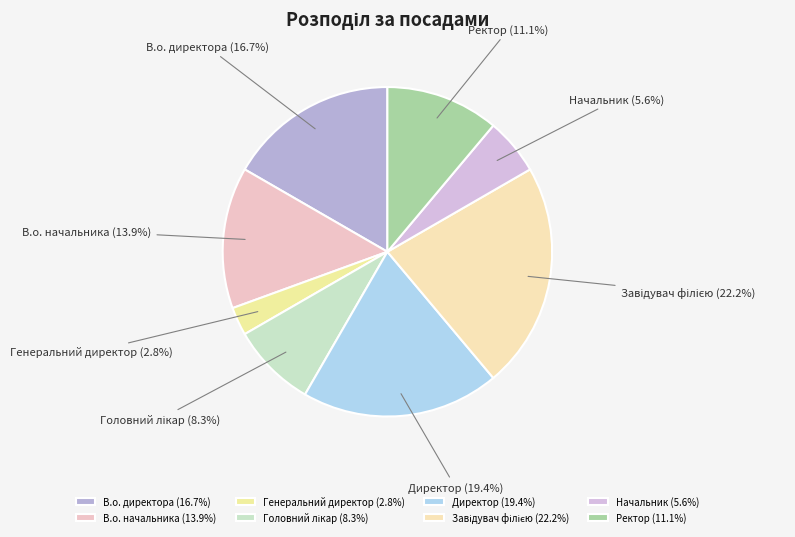

Approximately how many times larger is the value at В.о. начальника compared to Генеральний директор?

5.0